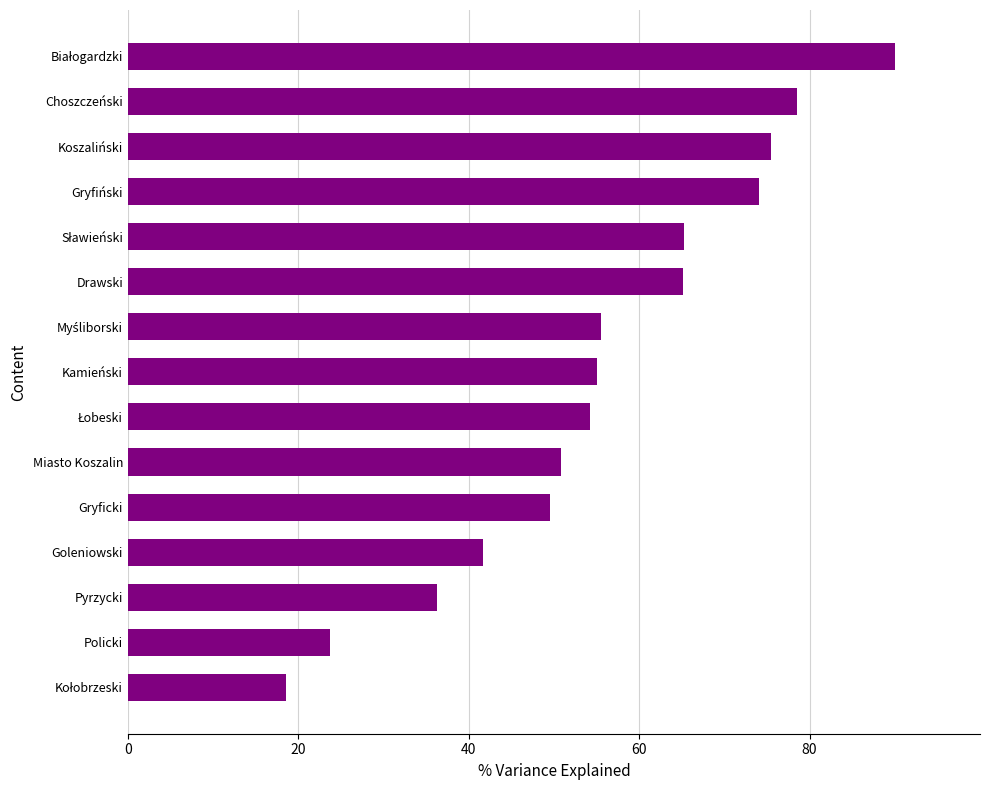

What is the difference between the maximum and minimum values?

71.4